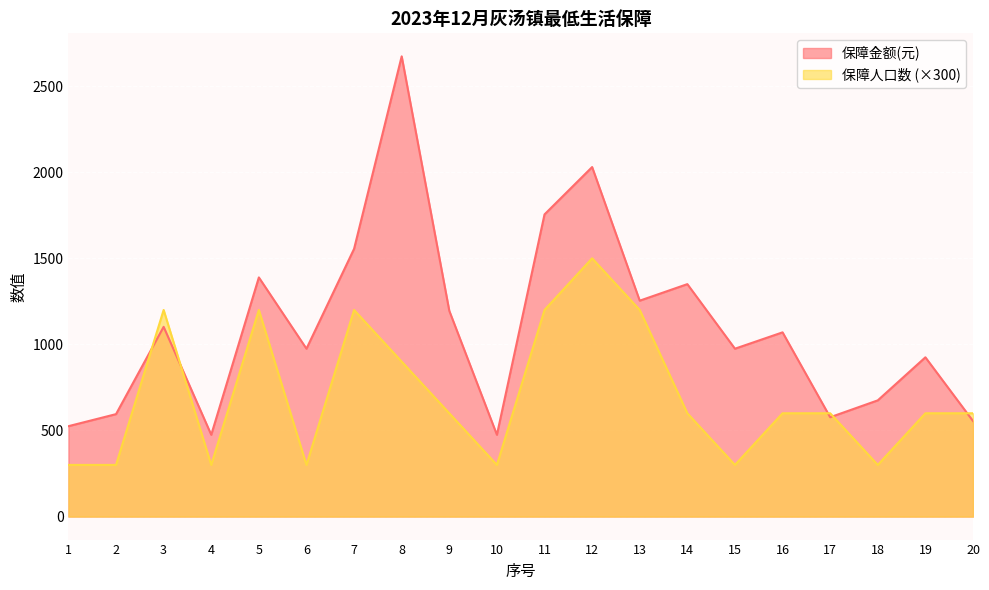

How many data points in 保障人口数 are less than 600?

7